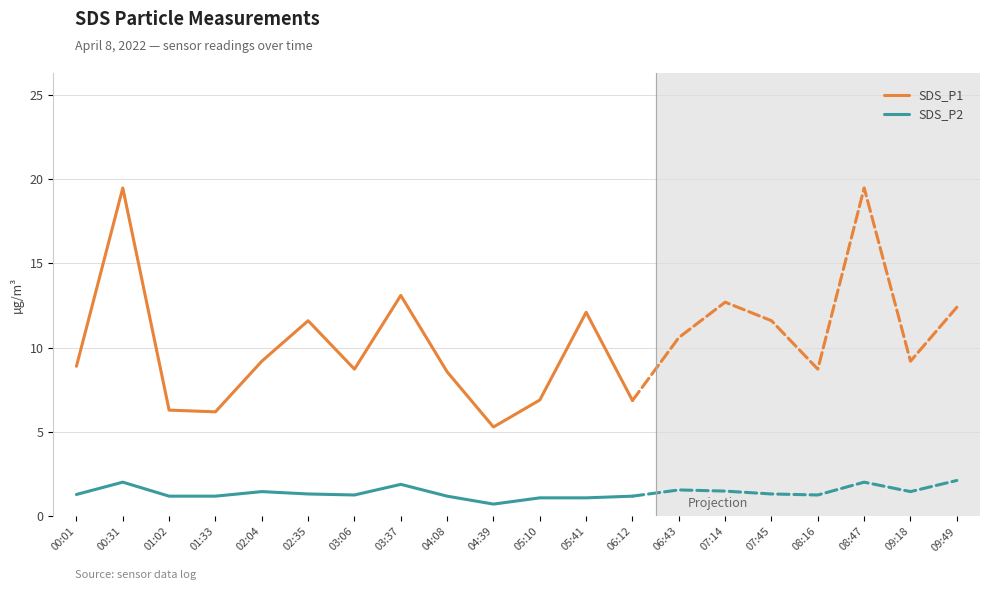

Reading left to right, transcribe all the data shown in this chart.

SDS_P1: 00:01=8.9	00:31=19.5	01:02=6.3	01:33=6.2	02:04=9.2	02:35=11.6	03:06=8.7	03:37=13.1	04:08=8.6	04:39=5.3	05:10=6.9	05:41=12.1	06:12=6.9
SDS_P2: 00:01=1.3	00:31=2.0	01:02=1.2	01:33=1.2	02:04=1.5	02:35=1.3	03:06=1.3	03:37=1.9	04:08=1.2	04:39=0.7	05:10=1.1	05:41=1.1	06:12=1.2